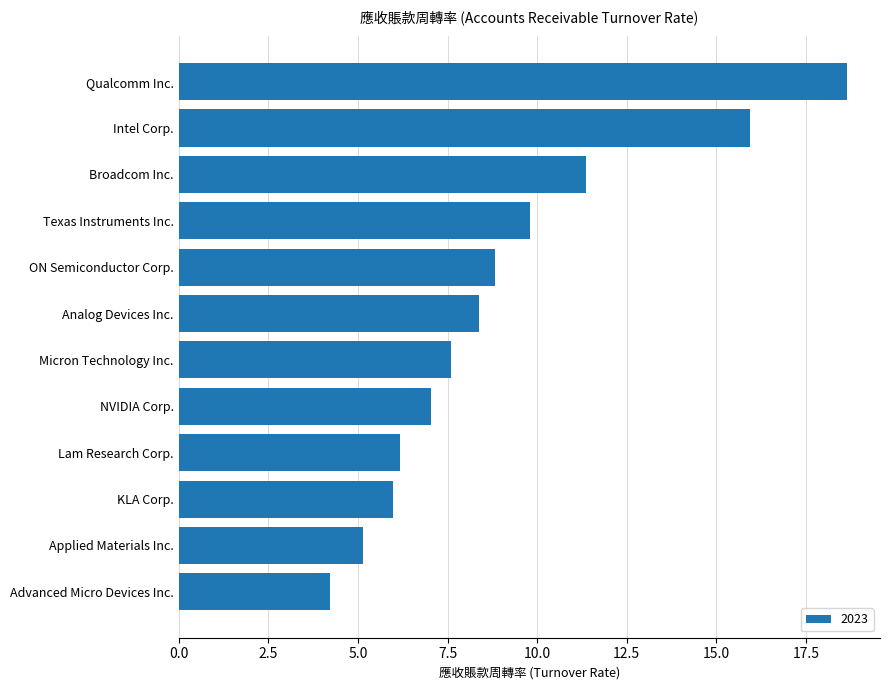

At which label is the value closest to 11?

Broadcom Inc.